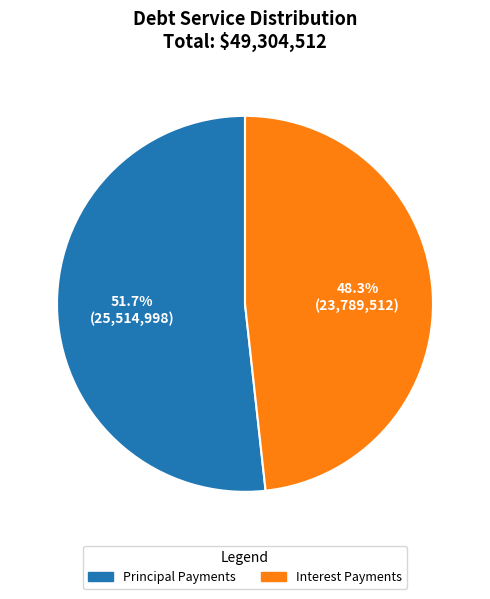

Does any single category account for the majority?

Yes